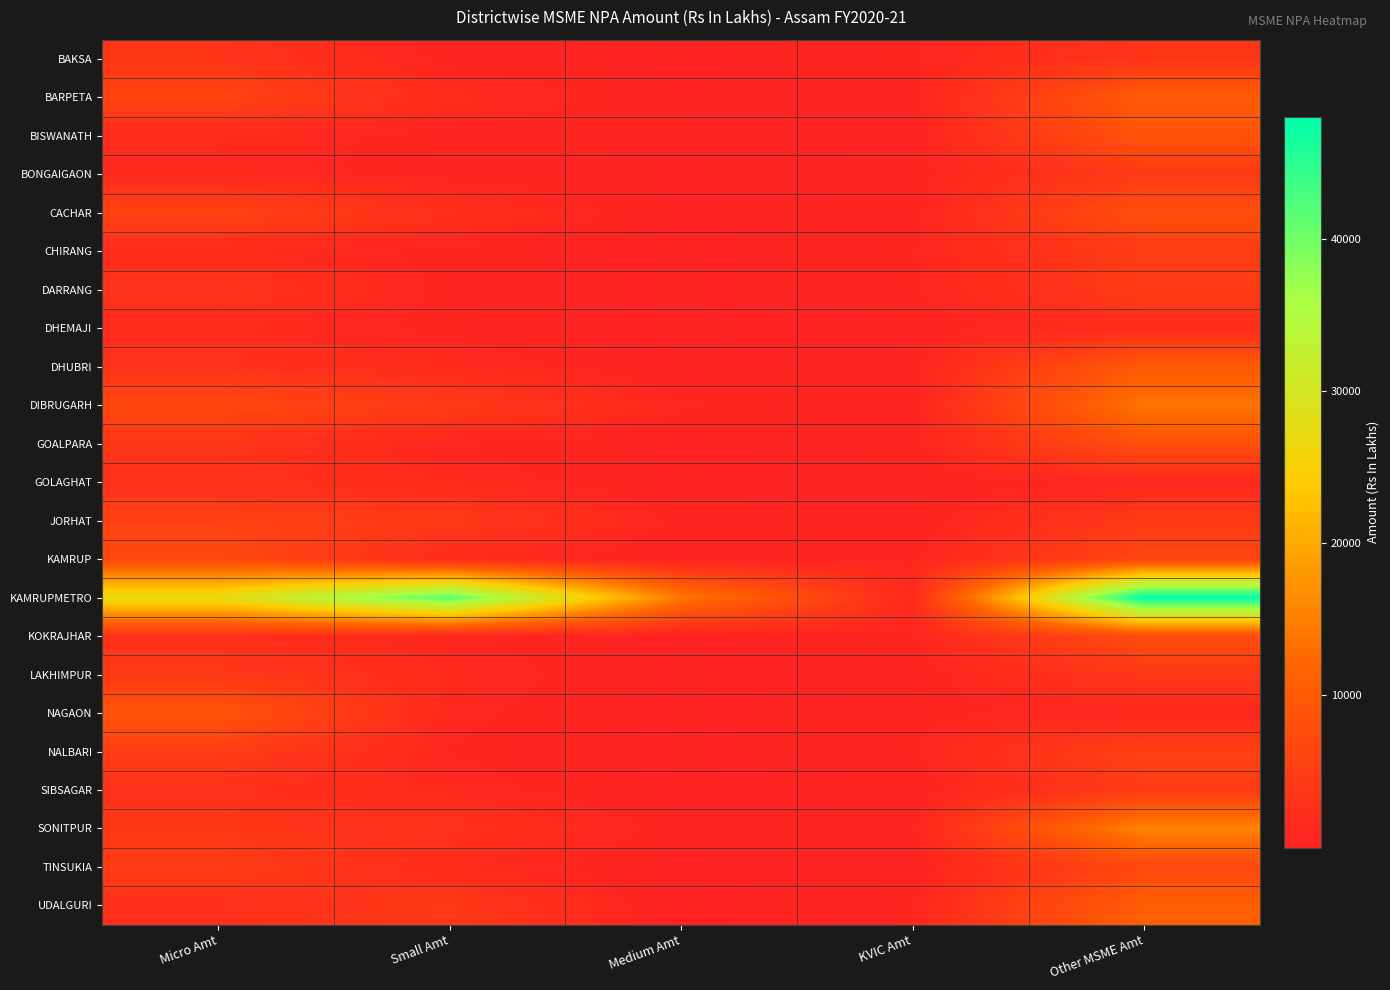

Reading left to right, extract all data points from this chart.

BAKSA: Micro Amt=3386.6	Small Amt=545.0	Medium Amt=29.1	KVIC Amt=840.8	Other MSME Amt=3381.2
BARPETA: Micro Amt=6277.8	Small Amt=1852.0	Medium Amt=214.4	KVIC Amt=447.0	Other MSME Amt=10138.0
BISWANATH: Micro Amt=1647.4	Small Amt=460.4	Medium Amt=460.2	KVIC Amt=181.4	Other MSME Amt=8880.1
BONGAIGAON: Micro Amt=1486.4	Small Amt=464.4	Medium Amt=136.7	KVIC Amt=549.8	Other MSME Amt=4257.3
CACHAR: Micro Amt=6062.9	Small Amt=2551.6	Medium Amt=141.5	KVIC Amt=461.6	Other MSME Amt=8143.8
CHIRANG: Micro Amt=1742.7	Small Amt=621.3	Medium Amt=0.3	KVIC Amt=867.6	Other MSME Amt=4617.1
DARRANG: Micro Amt=3483.7	Small Amt=674.2	Medium Amt=34.4	KVIC Amt=744.6	Other MSME Amt=4738.1
DHEMAJI: Micro Amt=1622.3	Small Amt=648.1	Medium Amt=11.4	KVIC Amt=285.3	Other MSME Amt=1925.2
DHUBRI: Micro Amt=2857.0	Small Amt=1541.1	Medium Amt=22.4	KVIC Amt=463.0	Other MSME Amt=9875.4
DIBRUGARH: Micro Amt=6796.4	Small Amt=4465.6	Medium Amt=1017.5	KVIC Amt=371.3	Other MSME Amt=13805.8
GOALPARA: Micro Amt=3487.9	Small Amt=902.8	Medium Amt=144.7	KVIC Amt=501.3	Other MSME Amt=8242.0
GOLAGHAT: Micro Amt=2808.0	Small Amt=1526.4	Medium Amt=18.2	KVIC Amt=313.4	Other MSME Amt=997.9
JORHAT: Micro Amt=5625.7	Small Amt=4289.2	Medium Amt=650.2	KVIC Amt=251.2	Other MSME Amt=4364.9
KAMRUP: Micro Amt=7072.6	Small Amt=1600.7	Medium Amt=119.9	KVIC Amt=713.9	Other MSME Amt=6357.5
KAMRUPMETRO: Micro Amt=27557.7	Small Amt=41828.7	Medium Amt=14179.4	KVIC Amt=1448.2	Other MSME Amt=48007.9
KOKRAJHAR: Micro Amt=2617.1	Small Amt=1073.0	Medium Amt=11.9	KVIC Amt=833.8	Other MSME Amt=7708.6
LAKHIMPUR: Micro Amt=4194.1	Small Amt=1531.8	Medium Amt=47.3	KVIC Amt=295.5	Other MSME Amt=4017.7
NAGAON: Micro Amt=9059.7	Small Amt=1168.1	Medium Amt=22.4	KVIC Amt=656.4	Other MSME Amt=1020.1
NALBARI: Micro Amt=4870.5	Small Amt=893.2	Medium Amt=19.9	KVIC Amt=790.0	Other MSME Amt=5617.7
SIBSAGAR: Micro Amt=2565.4	Small Amt=1343.0	Medium Amt=8.7	KVIC Amt=310.9	Other MSME Amt=4490.4
SONITPUR: Micro Amt=3880.4	Small Amt=2917.4	Medium Amt=513.8	KVIC Amt=547.3	Other MSME Amt=15741.5
TINSUKIA: Micro Amt=4724.7	Small Amt=1729.3	Medium Amt=89.0	KVIC Amt=231.9	Other MSME Amt=6683.2
UDALGURI: Micro Amt=2363.4	Small Amt=4035.2	Medium Amt=10.8	KVIC Amt=809.8	Other MSME Amt=10679.4